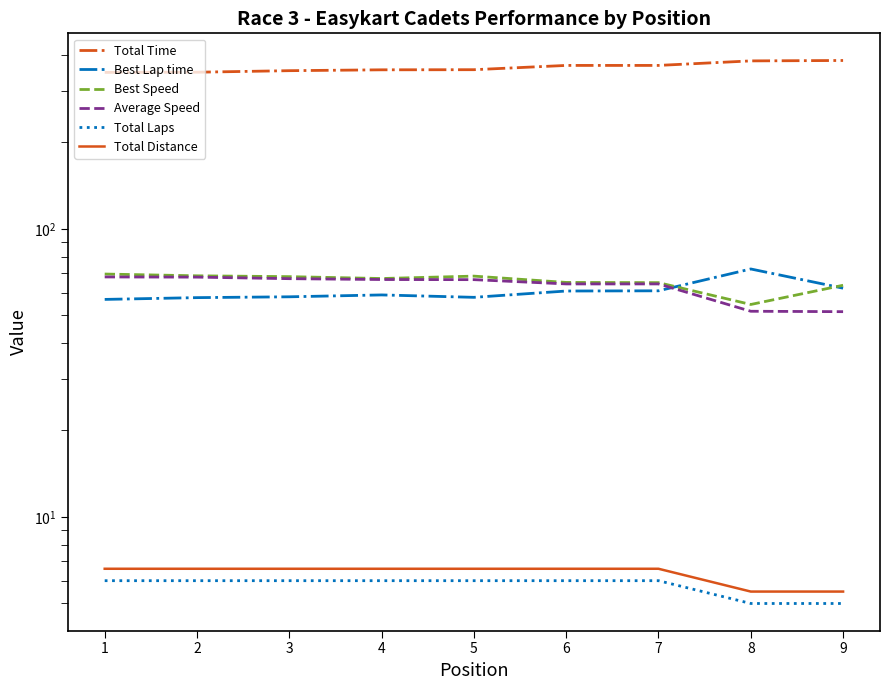

What is the value of the Total Time point at the 7th from the left?

369.2